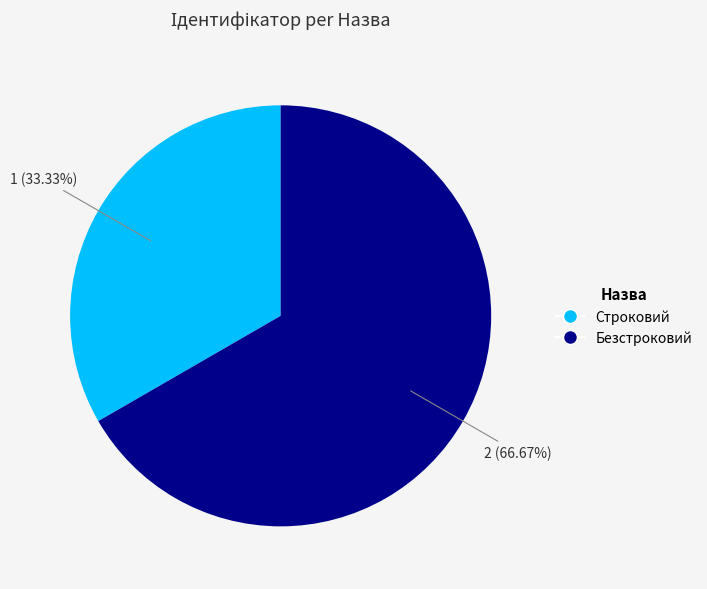

To the nearest percent, what percentage of the pie is Безстроковий?

67%